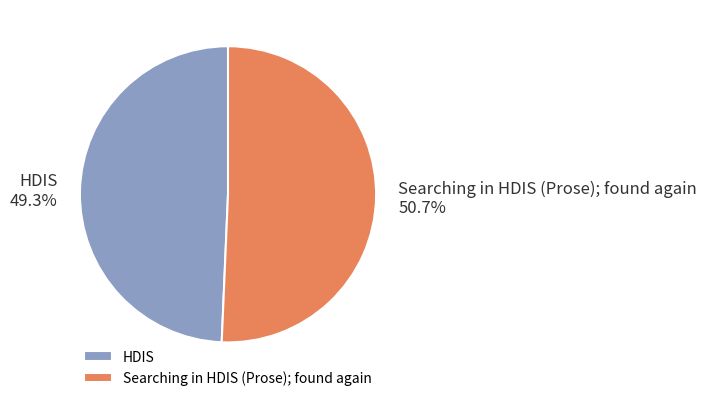

Is it true that HDIS is 35% of the pie?

False